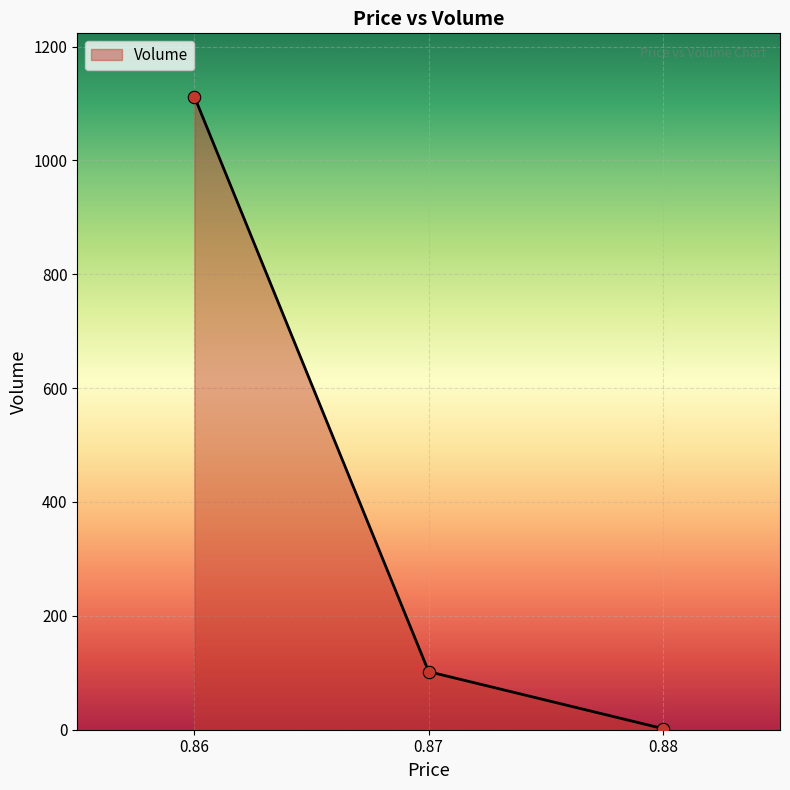

Which has a higher value, 0.86 or 0.87?

0.86